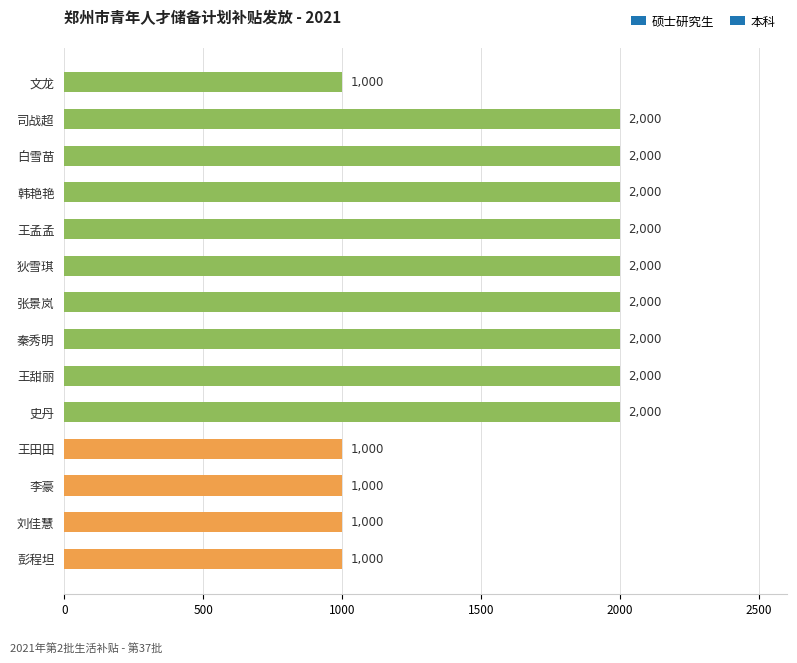

What is the sum of all values?

23000